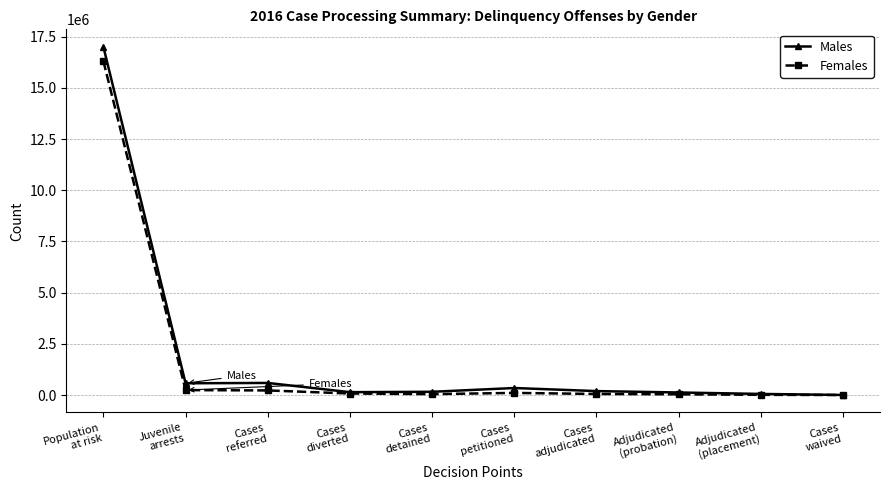

True or false: Males has more than 1 points higher than both neighbors.

True